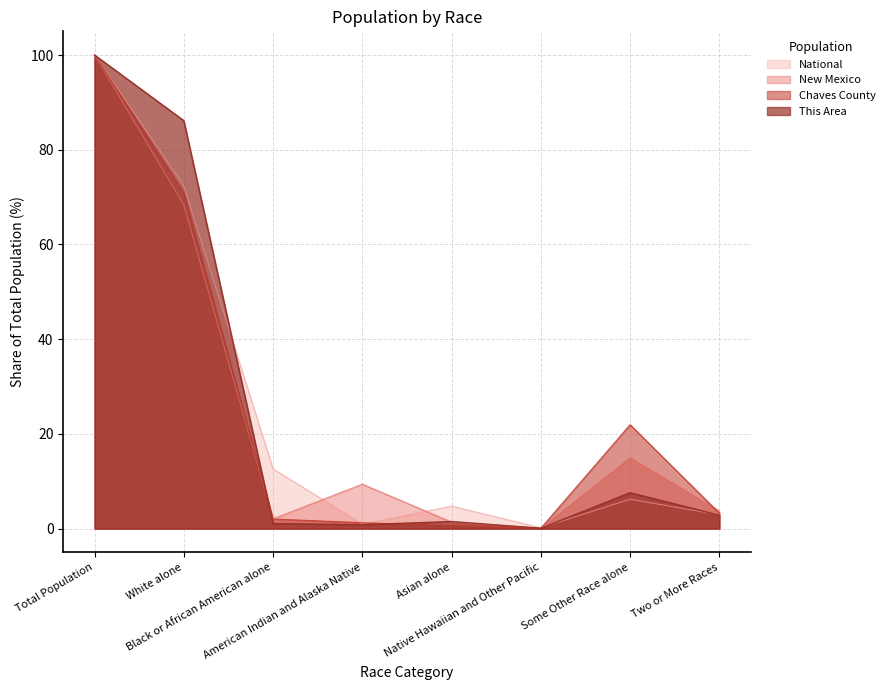

In This Area, how many points are higher than both neighbors (excluding endpoints)?

2